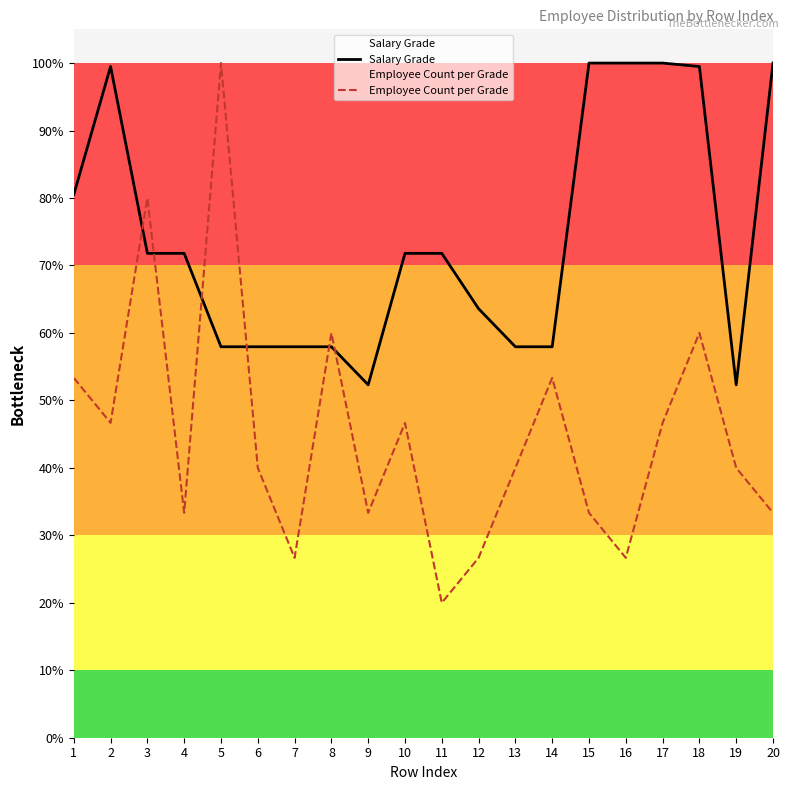

How many values in the Employee Count per Grade series are below 40?

8